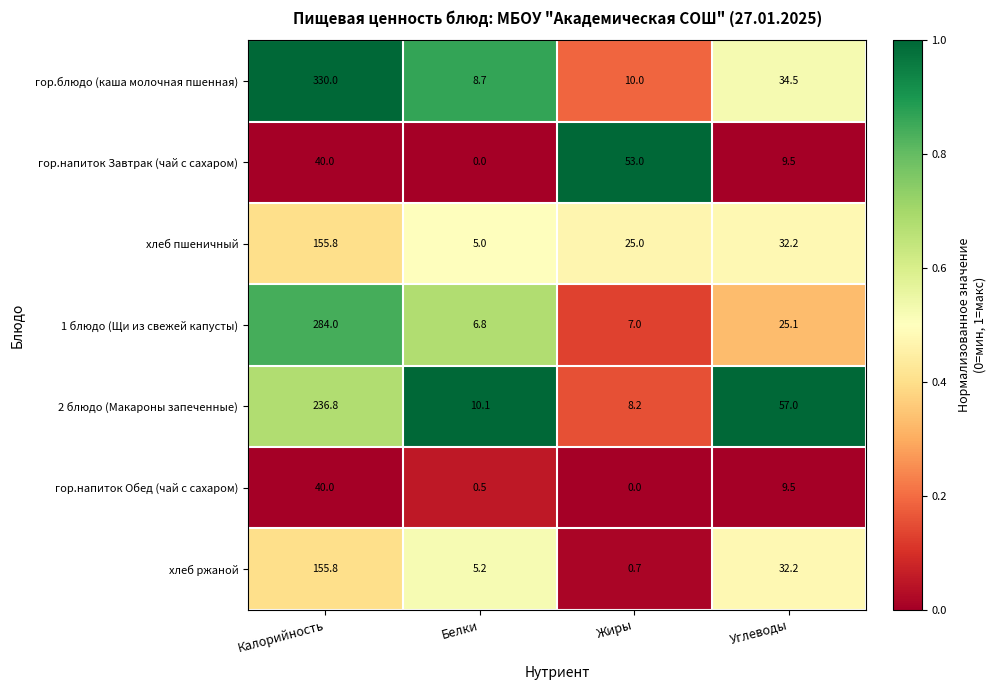

List the labels in order of гор.напиток Обед (чай с сахаром) value, smallest first.

Жиры, Белки, Углеводы, Калорийность